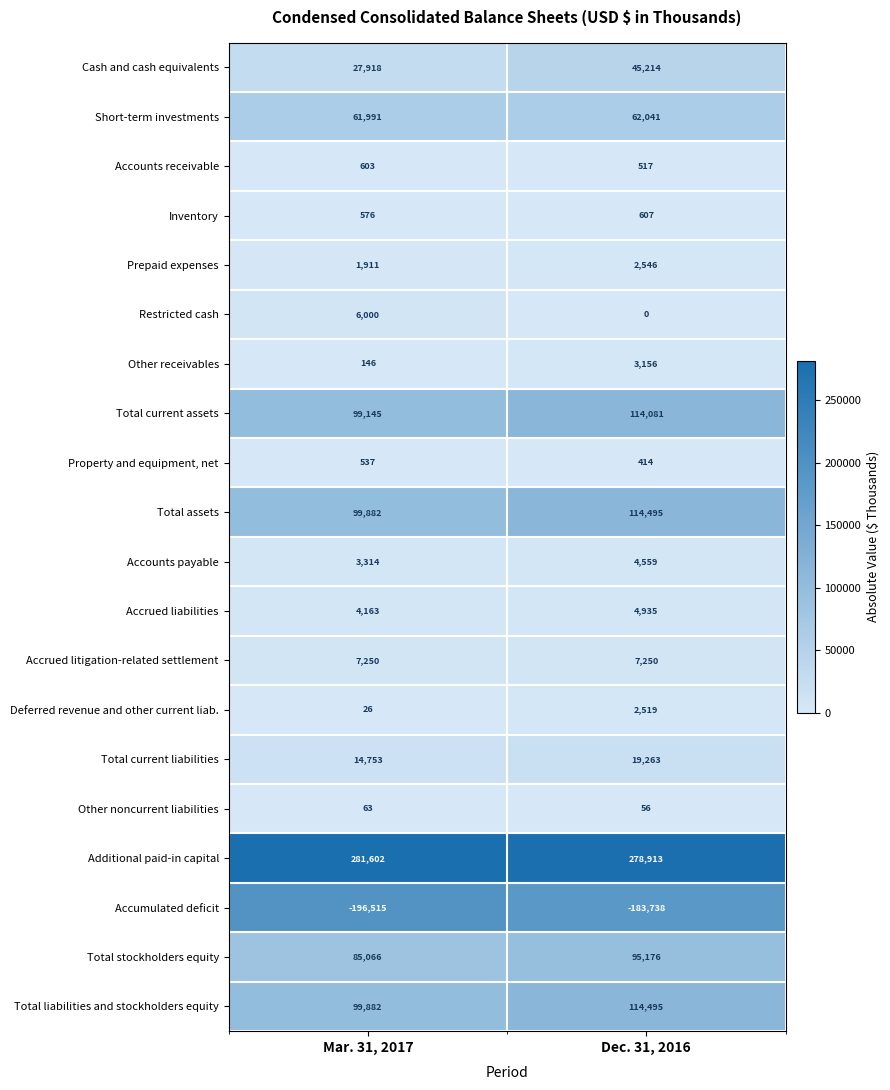

Which series has the largest total across all categories?

Additional paid-in capital